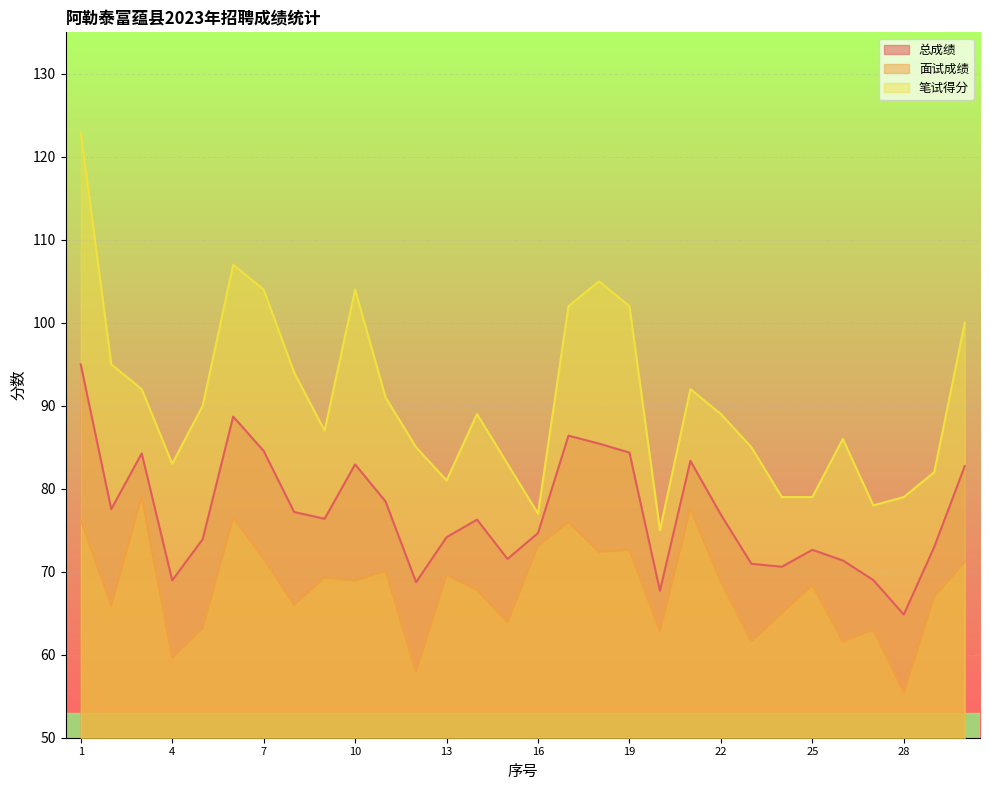

At how many categories does at least one series exceed 67?

30